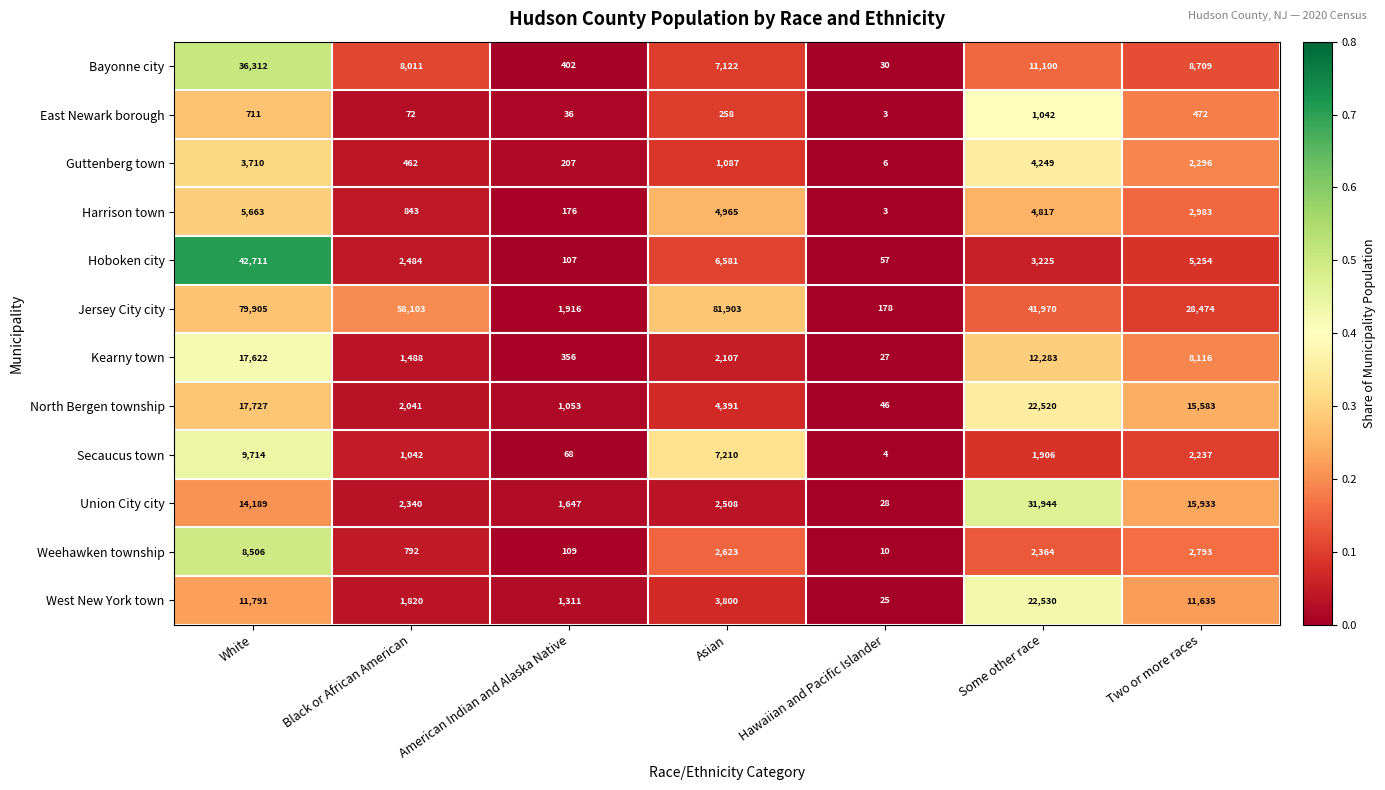

How many distinct data groups are displayed?

12